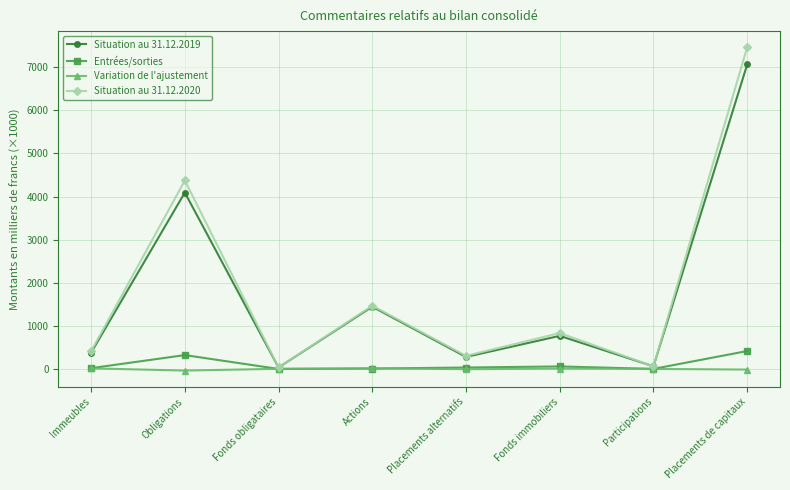

What is the total value across all series at Participations?

117.2